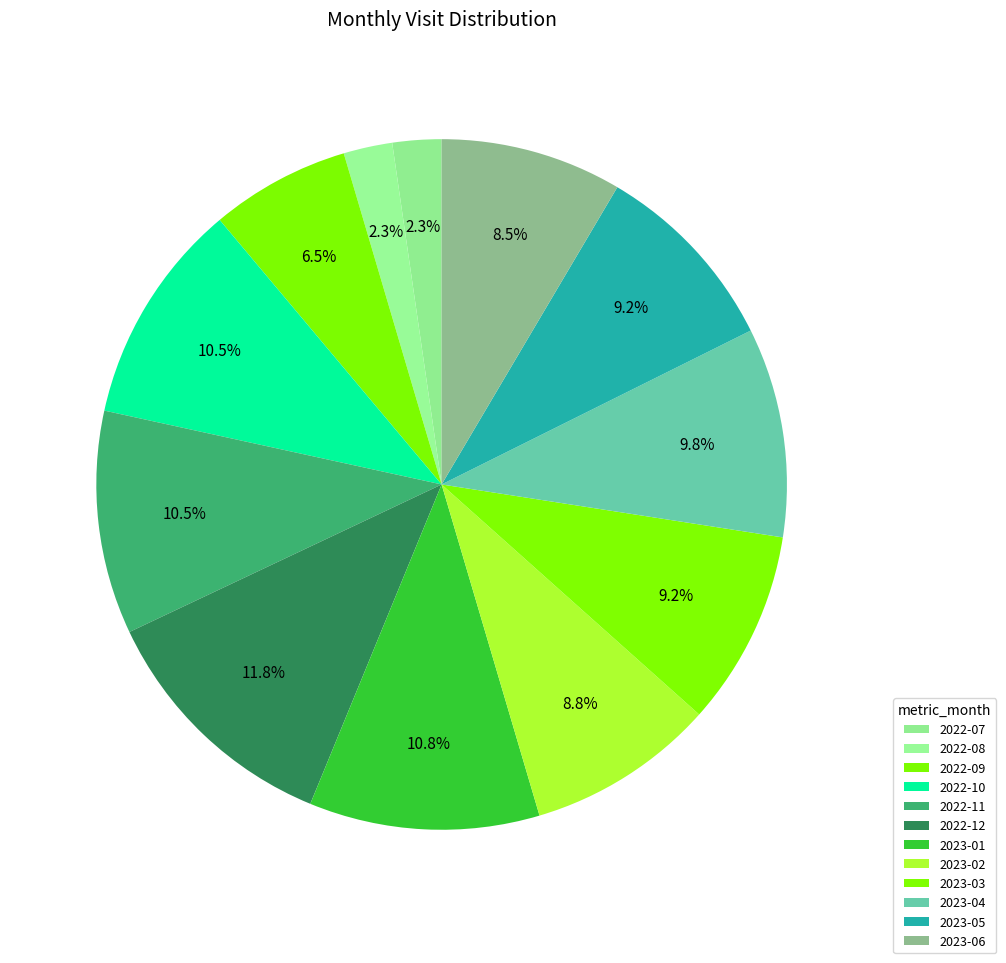

How much of the chart is everything except 2023-02?

91.2%